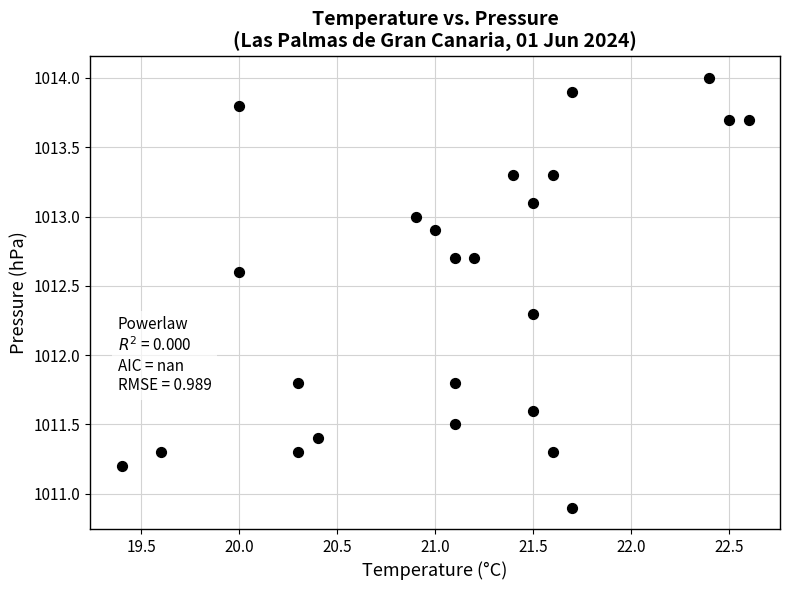

What is the range of Y values (max minus min)?

3.1